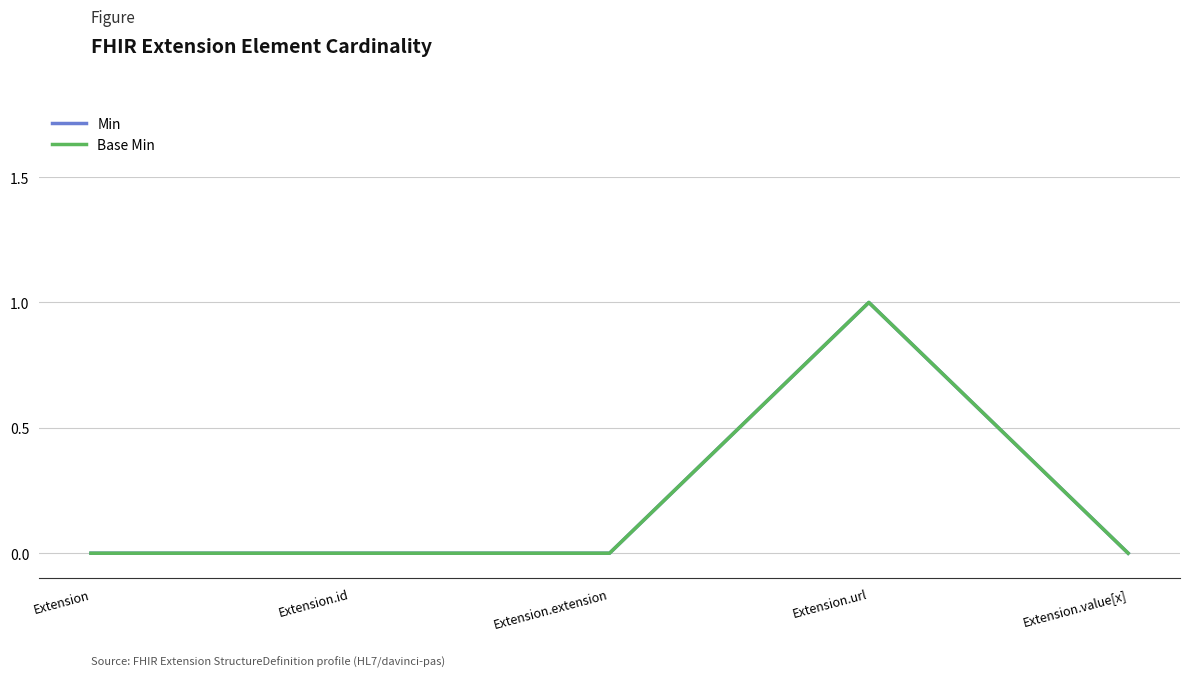

Does the chart have visible grid lines?

Yes